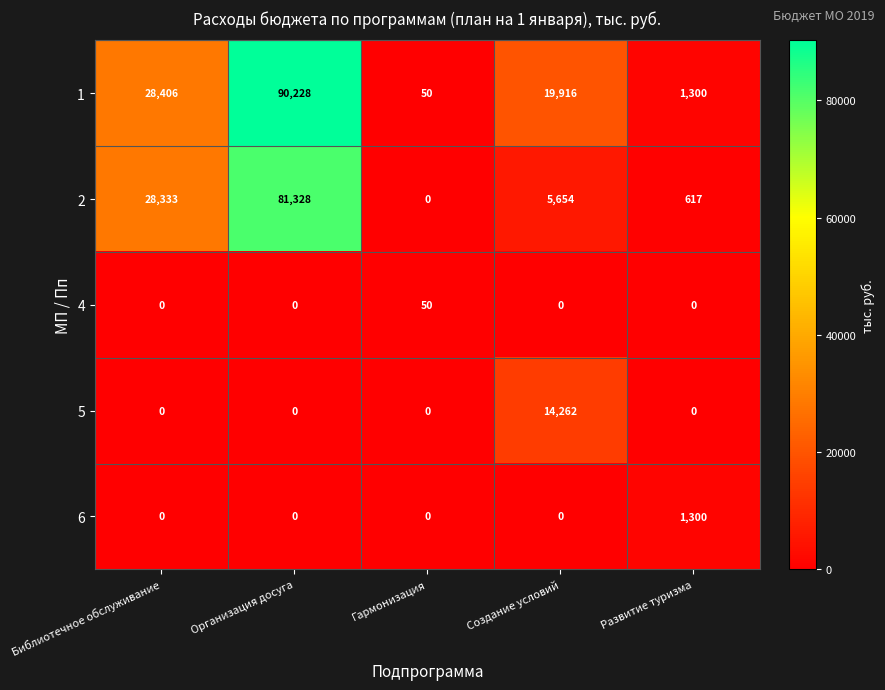

Which series has the largest total across all categories?

1